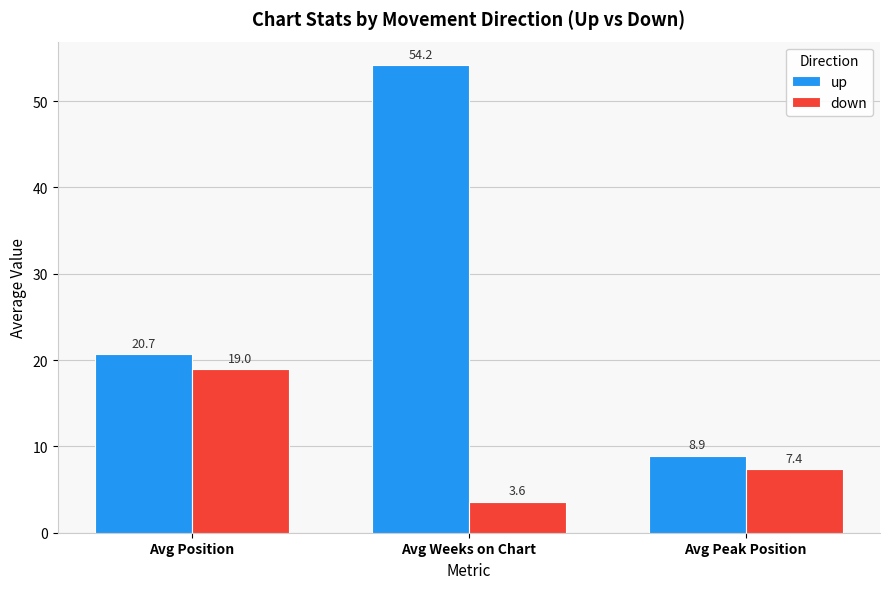

Reading left to right, extract all data points from this chart.

up: Avg Position=20.7	Avg Weeks on Chart=54.2	Avg Peak Position=8.9
down: Avg Position=19.0	Avg Weeks on Chart=3.6	Avg Peak Position=7.4